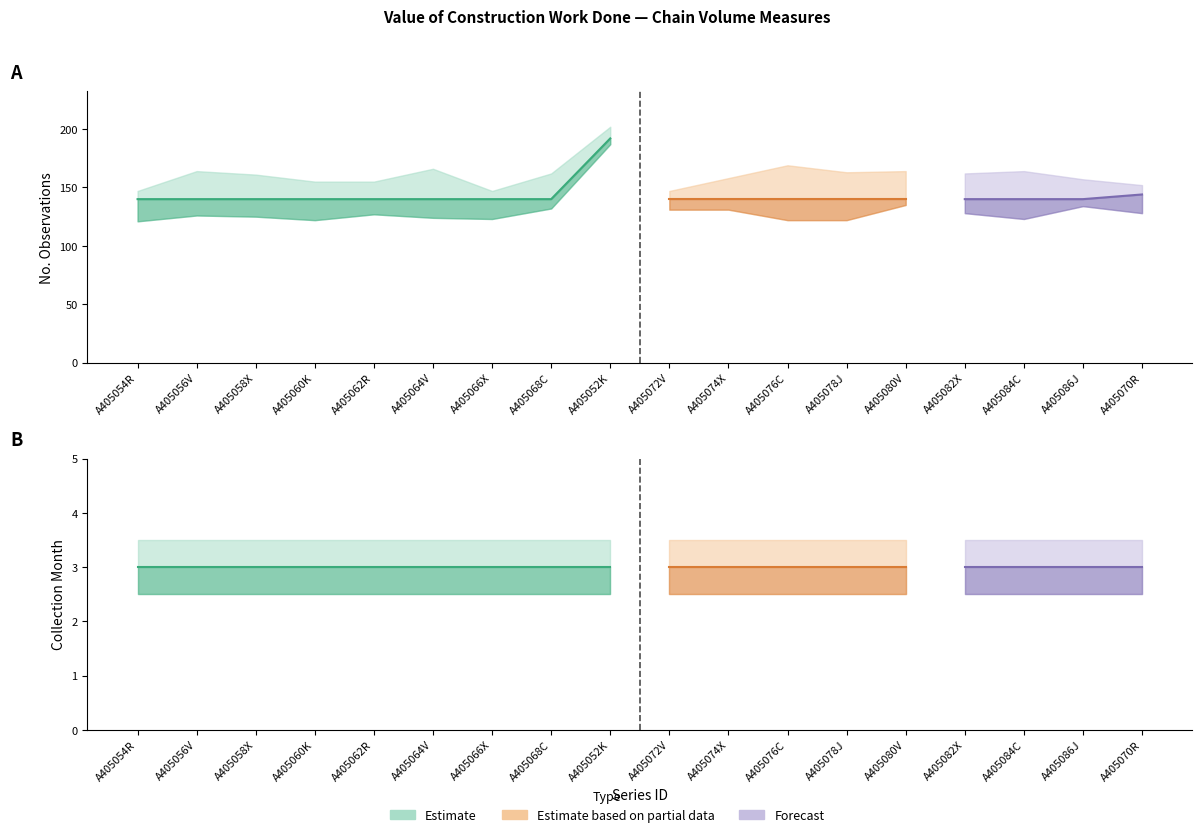

Reading left to right, what are all the values shown in this chart?

No. Observations: A405054R=140	A405056V=140	A405058X=140	A405060K=140	A405062R=140	A405064V=140	A405066X=140	A405068C=140	A405052K=192	A405072V=140	A405074X=140	A405076C=140	A405078J=140	A405080V=140	A405082X=140	A405084C=140	A405086J=140	A405070R=144
Collection Month: A405054R=3	A405056V=3	A405058X=3	A405060K=3	A405062R=3	A405064V=3	A405066X=3	A405068C=3	A405052K=3	A405072V=3	A405074X=3	A405076C=3	A405078J=3	A405080V=3	A405082X=3	A405084C=3	A405086J=3	A405070R=3